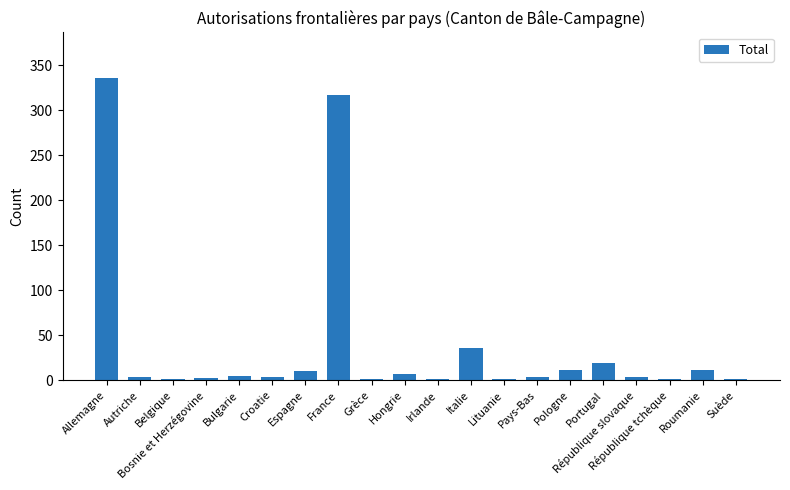

Is it true that the value at Allemagne is 86?

False